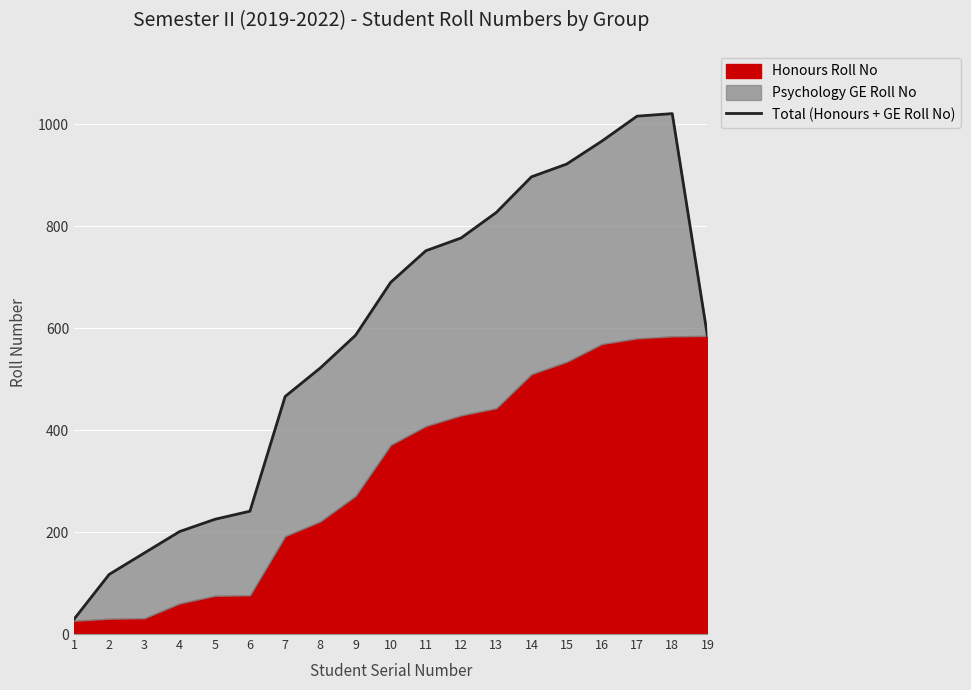

Which category has the highest value across all series?

18